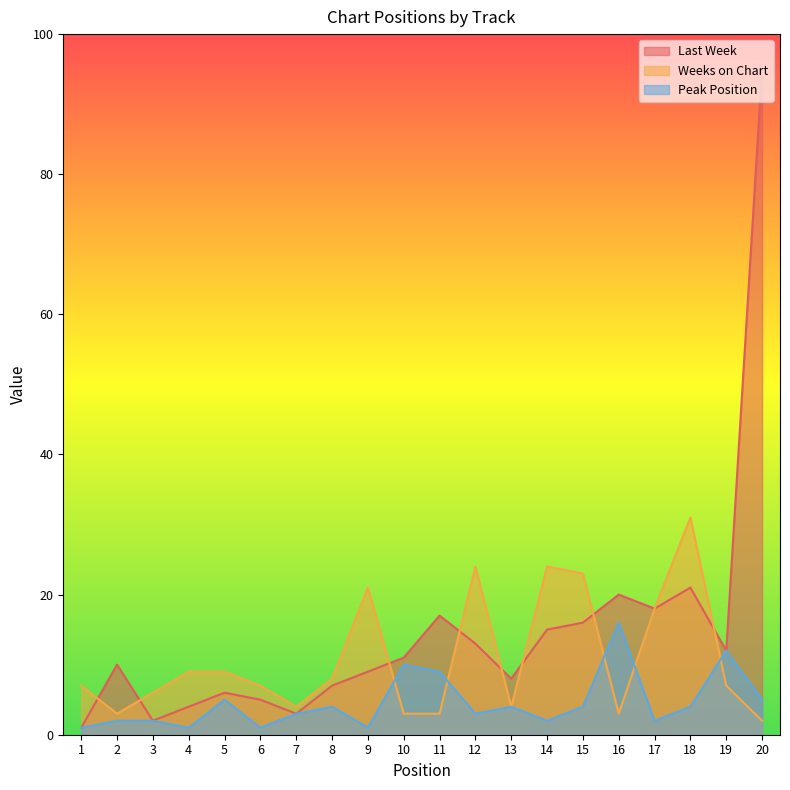

What is the average value of the Peak Position series?

5